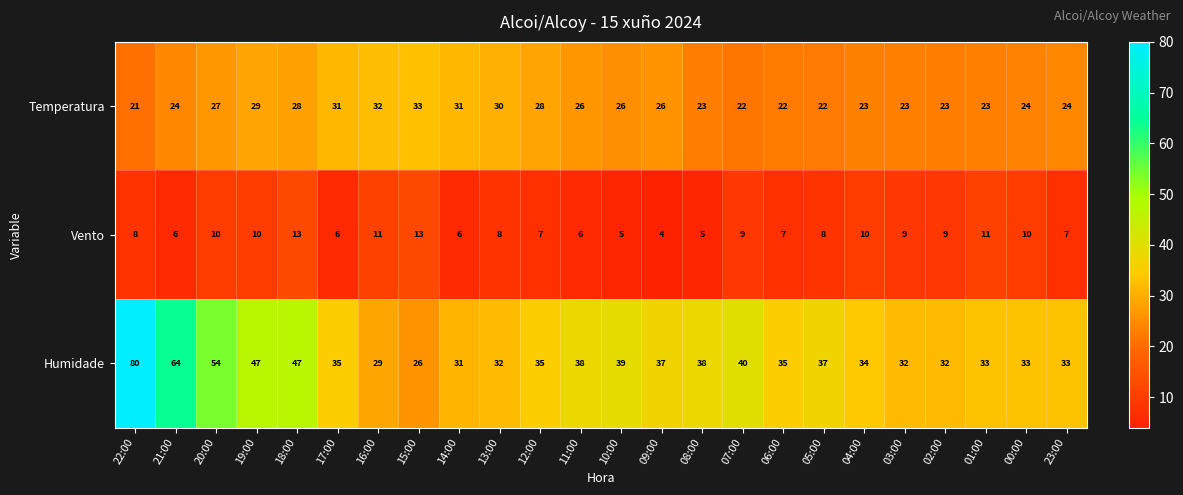

Which series has the largest range (max minus min)?

Humidade